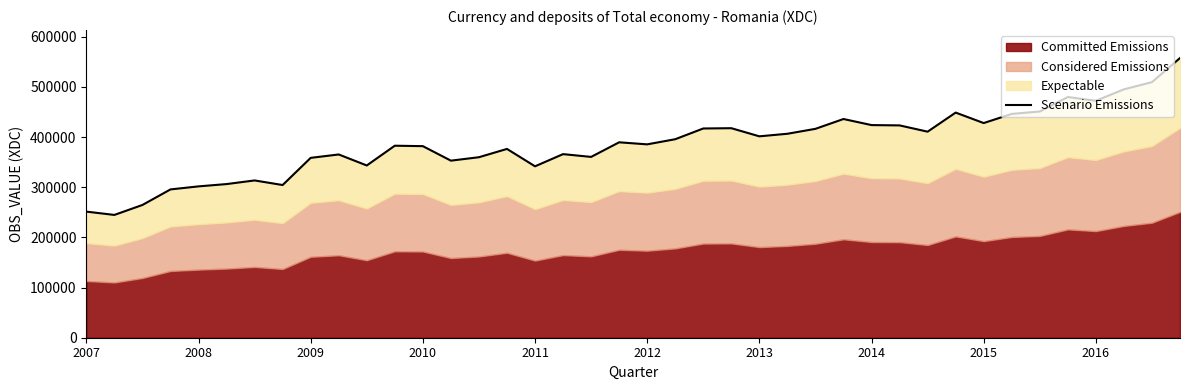

What is the average value?

387127.6